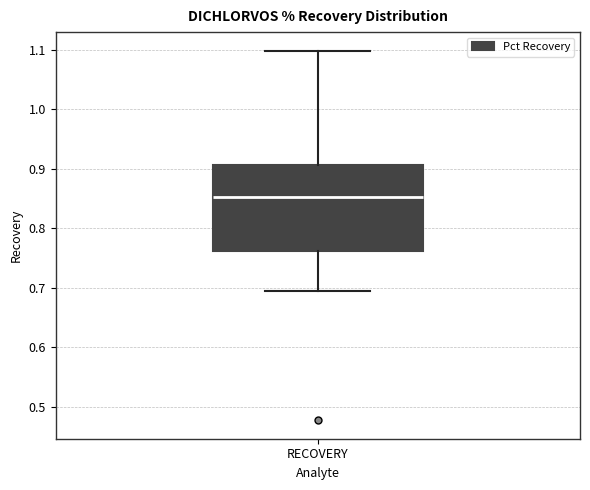

Transcribe this box plot: give where the median line is, the range the box spans, and where the two whiskers end, as read against the y-axis. The values are not printed on the chart, so give them approximately, as read against the axis.

median 0.85, box 0.76 to 0.91, whiskers 0.69 to 1.10